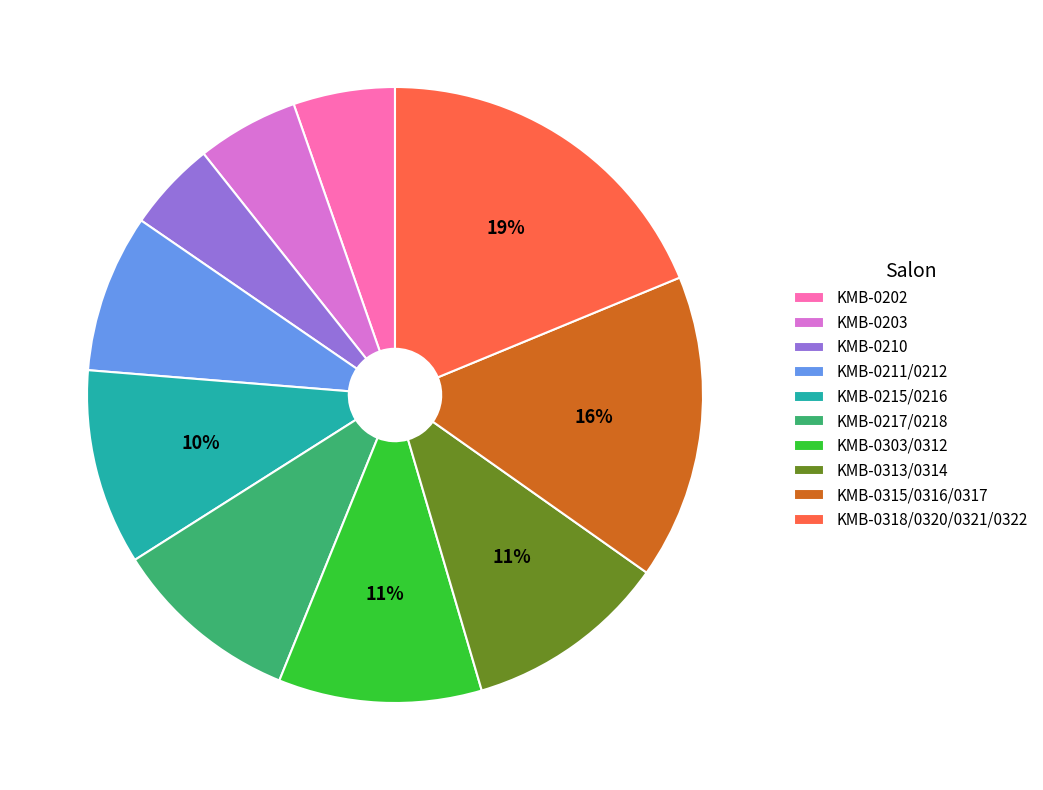

To the nearest percent, what portion does KMB-0318/0320/0321/0322 represent?

19%